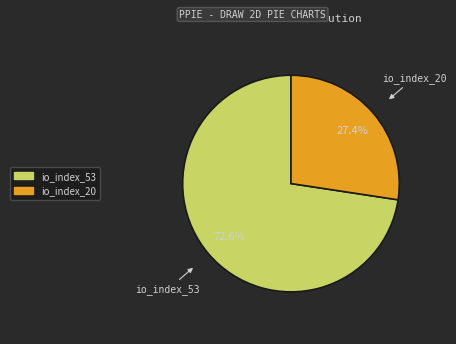

Which has a higher value, io_index_53 or io_index_20?

io_index_53